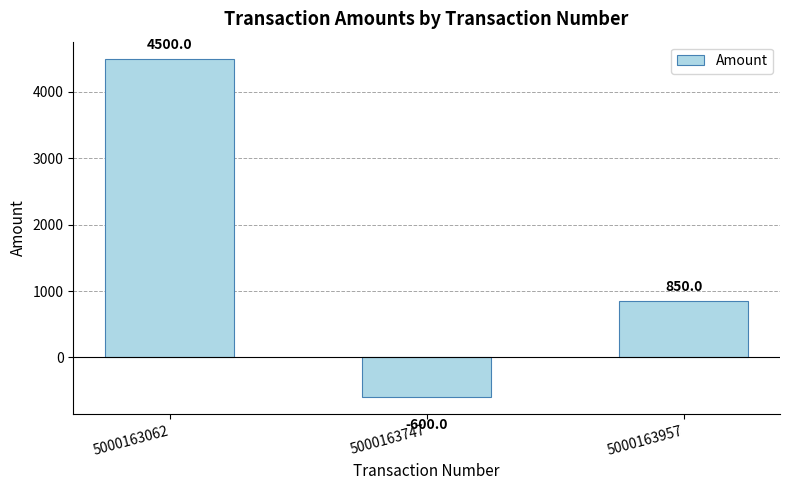

Rank the categories by value from lowest to highest.

5000163747, 5000163957, 5000163062